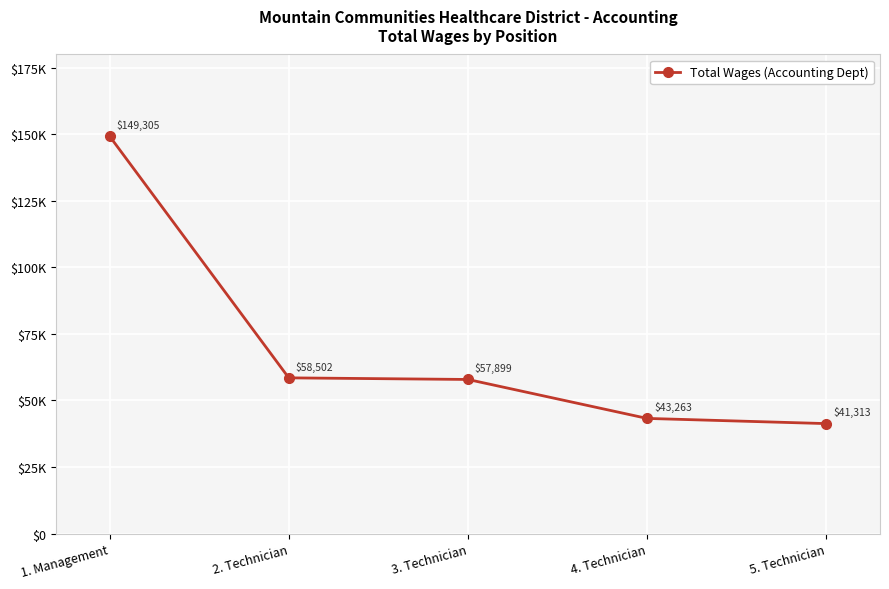

True or false: the data has more than 1 interior local peaks.

False